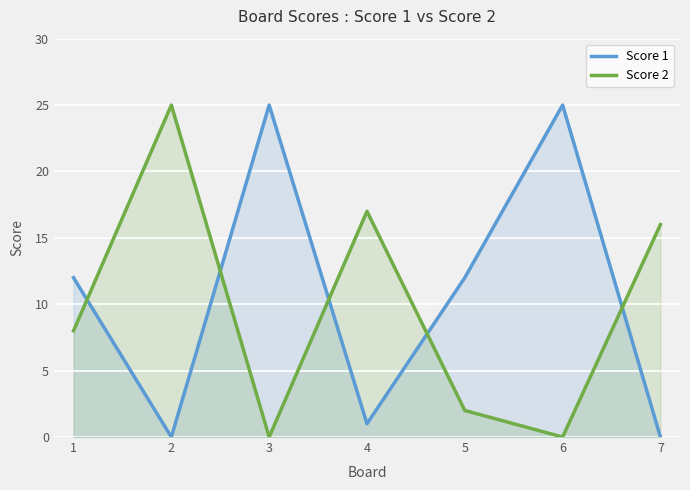

The value of Score 2 at 5 is 3. True or false?

False